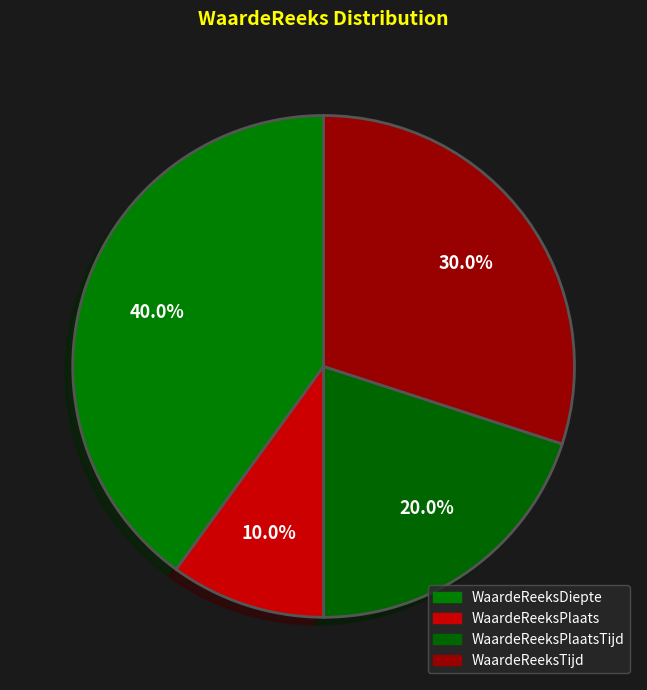

How many segments does this pie chart have?

4